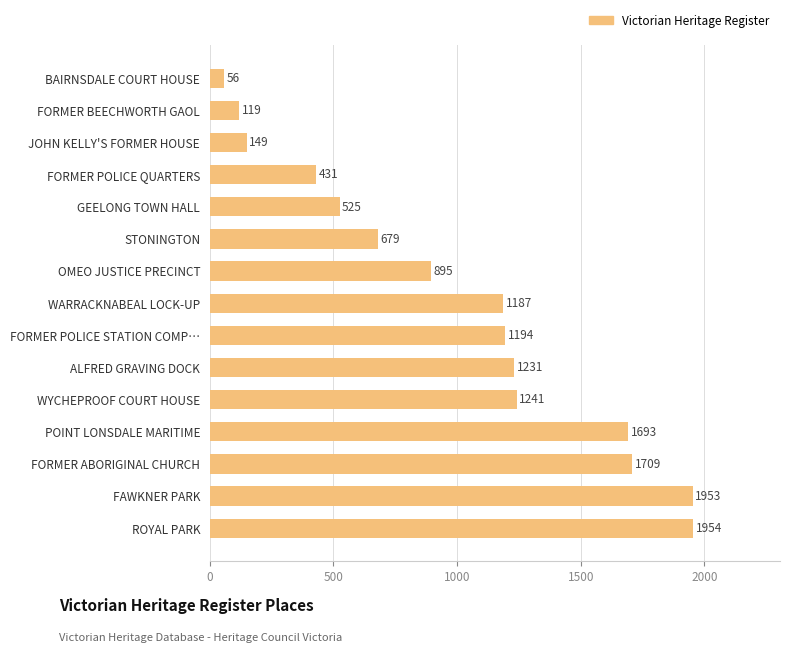

What is the greatest value displayed?

1954